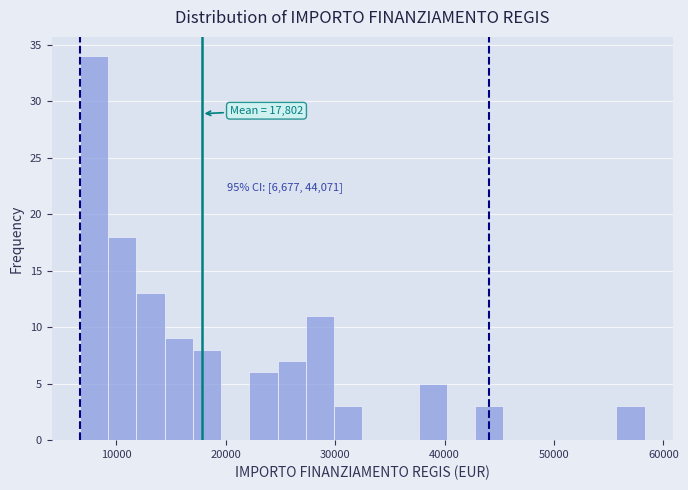

Read against the x-axis, roughly where is the centre of the tallest bar?

8000